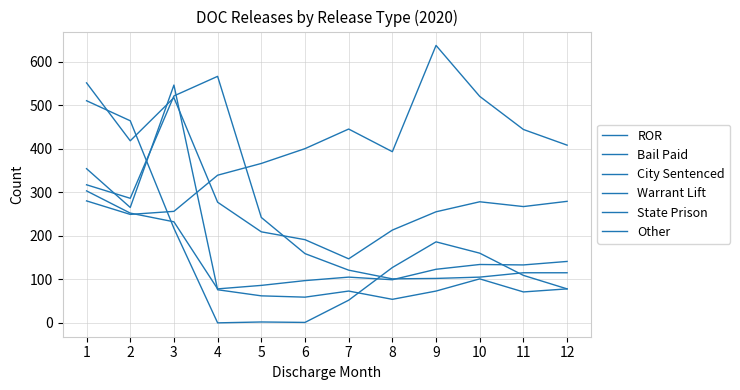

Is it true that ROR equals 277 at 6?

False